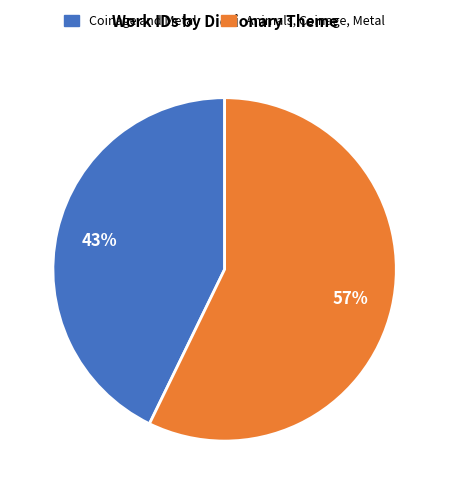

What percentage is the Animals, Coinage, Metal slice, to the nearest percent?

57%